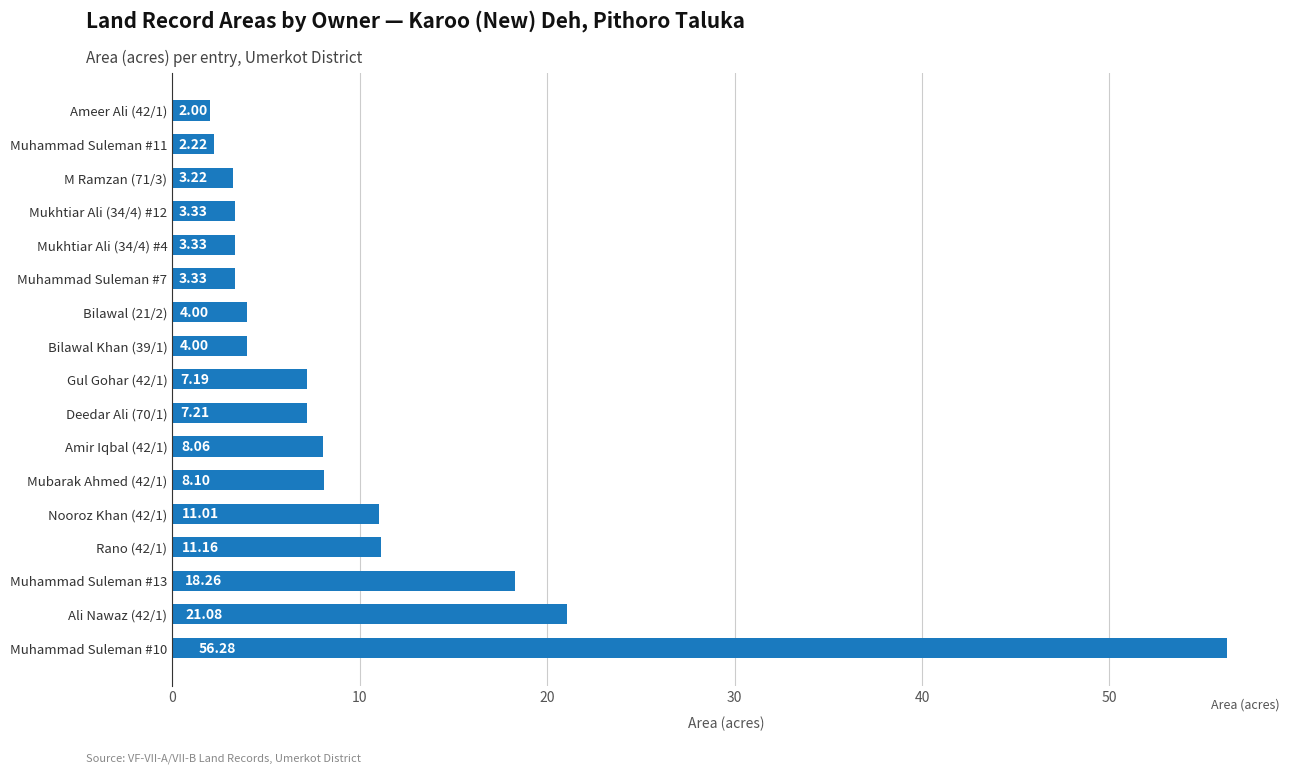

Count the number of categories in the chart.

17